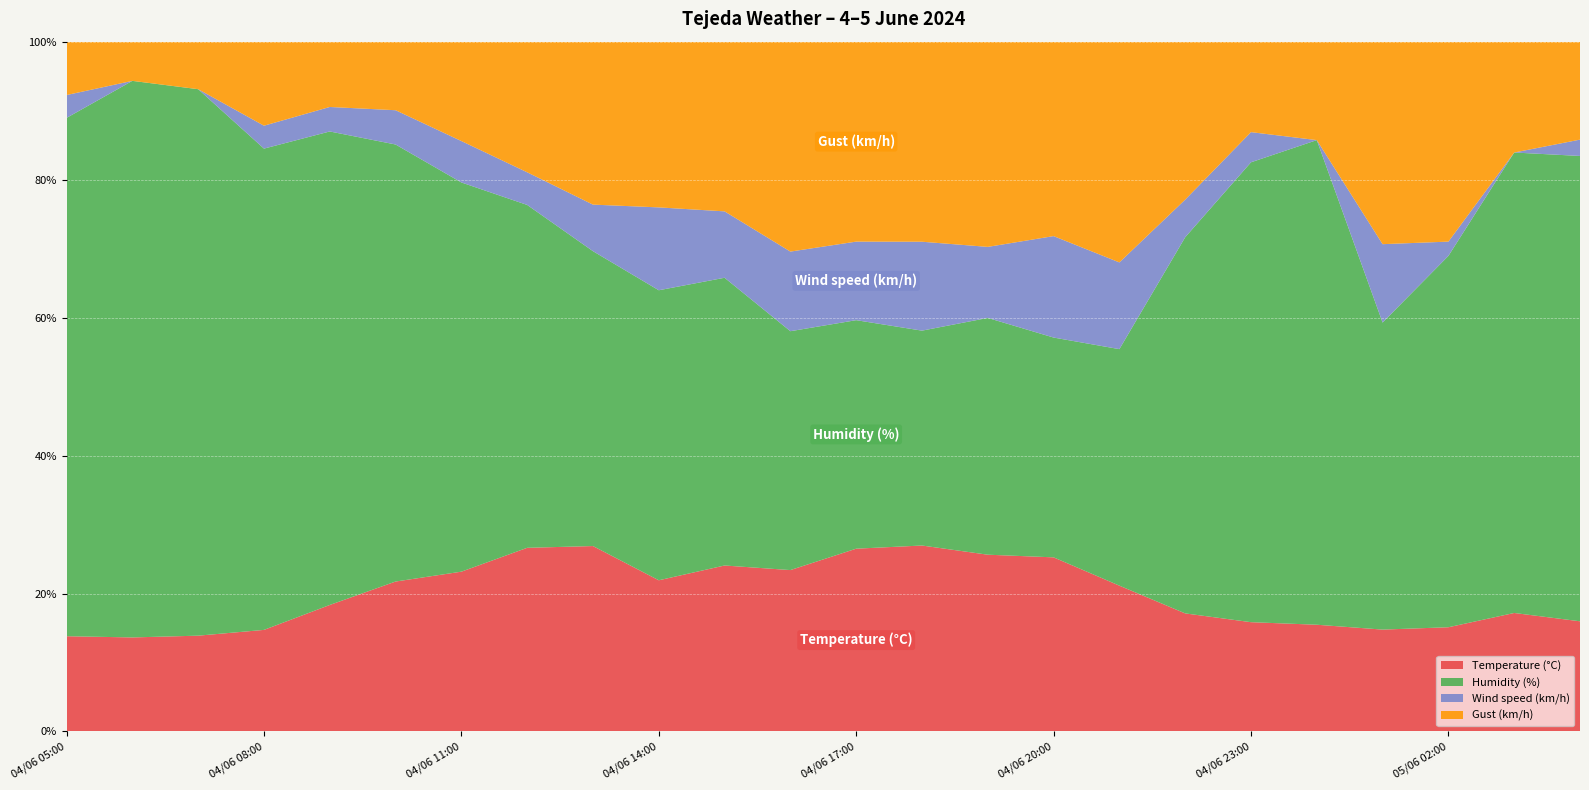

Reading left to right, extract all data points from this chart.

Temperature (°C): 12.5	12.0	12.1	13.3	15.5	17.5	19.3	22.5	23.9	21.9	22.5	22.3	25.6	25.1	22.4	20.6	18.5	15.7	14.5	14.1	15.6	14.6	13.9	13.5
Humidity (%): 68.0	71.0	69.0	63.0	58.0	51.0	47.0	42.0	38.0	42.0	39.0	33.0	32.0	29.0	30.0	26.0	30.0	50.0	61.0	64.0	47.0	52.0	54.0	57.0
Wind speed (km/h): 3.0	0.0	0.0	3.0	3.0	4.0	5.0	4.0	6.0	12.0	9.0	11.0	11.0	12.0	9.0	12.0	11.0	5.0	4.0	0.0	12.0	2.0	0.0	2.0
Gust (km/h): 7.0	5.0	6.0	11.0	8.0	8.0	12.0	16.0	21.0	24.0	23.0	29.0	28.0	27.0	26.0	23.0	28.0	21.0	12.0	13.0	31.0	28.0	13.0	12.0